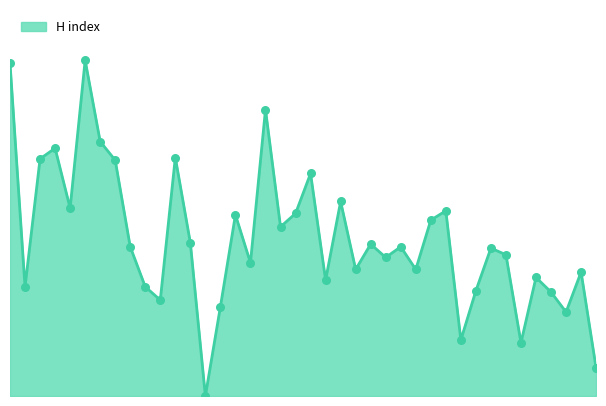

What is the ratio of the value at 32 to the value at 51?

8.0